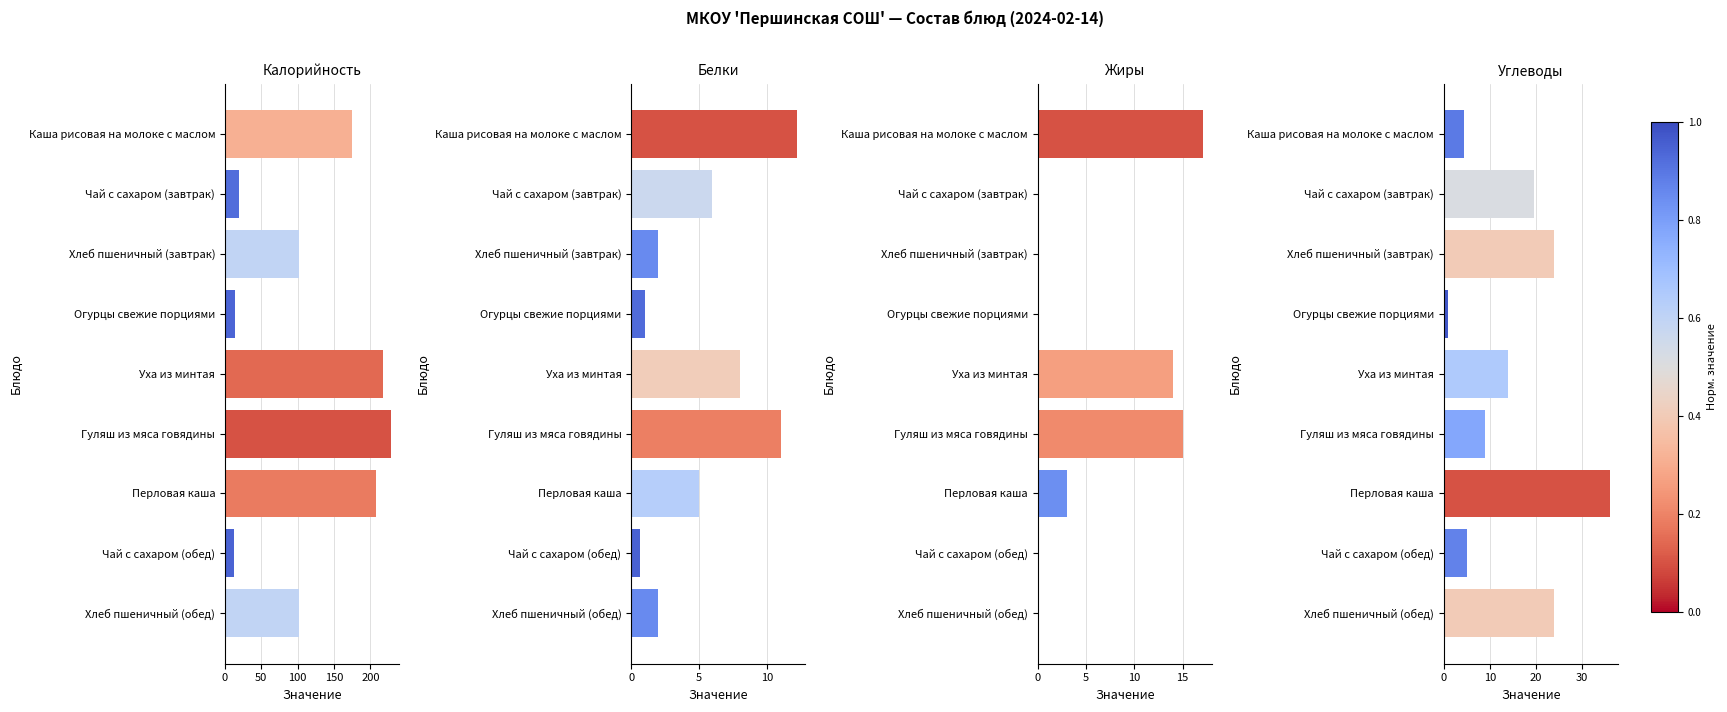

True or false: Жиры has a value of 4.1 at Каша рисовая на молоке с маслом.

False